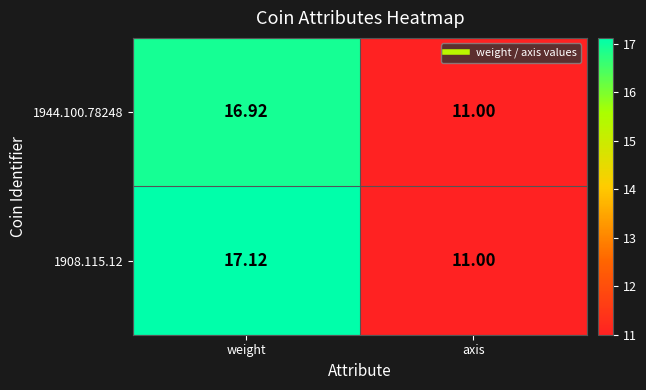

Rank the categories by 1944.100.78248 value from highest to lowest.

weight, axis